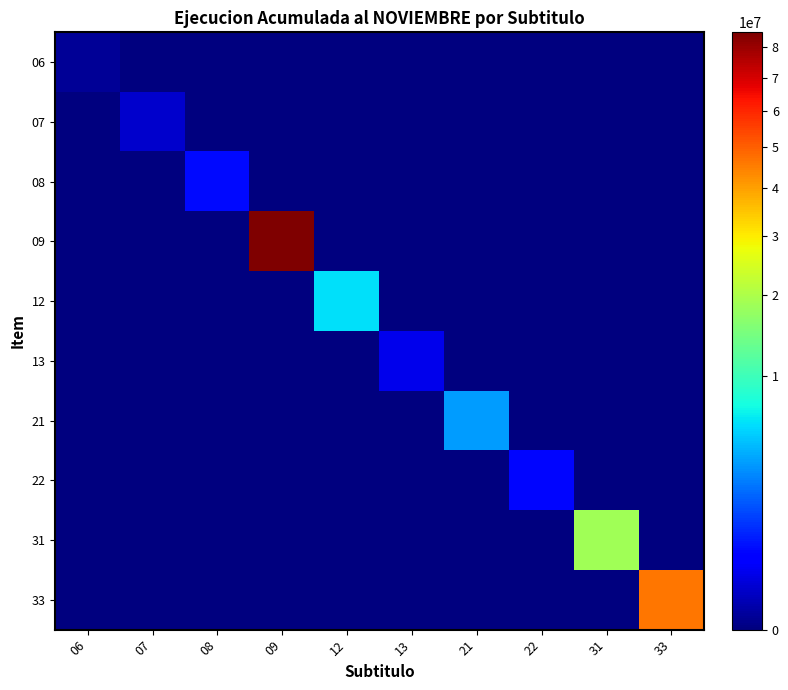

Reading left to right, what are all the values shown in this chart?

06: 06=6425	07=0	08=0	09=0	12=0	13=0	21=0	22=0	31=0	33=0
07: 06=0	07=109532	08=0	09=0	12=0	13=0	21=0	22=0	31=0	33=0
08: 06=0	07=0	08=548898	09=0	12=0	13=0	21=0	22=0	31=0	33=0
09: 06=0	07=0	08=0	09=85248933	12=0	13=0	21=0	22=0	31=0	33=0
12: 06=0	07=0	08=0	09=0	12=5920477	13=0	21=0	22=0	31=0	33=0
13: 06=0	07=0	08=0	09=0	12=0	13=240567	21=0	22=0	31=0	33=0
21: 06=0	07=0	08=0	09=0	12=0	13=0	21=3519757	22=0	31=0	33=0
22: 06=0	07=0	08=0	09=0	12=0	13=0	21=0	22=544170	31=0	33=0
31: 06=0	07=0	08=0	09=0	12=0	13=0	21=0	22=0	31=18600457	33=0
33: 06=0	07=0	08=0	09=0	12=0	13=0	21=0	22=0	31=0	33=46136656